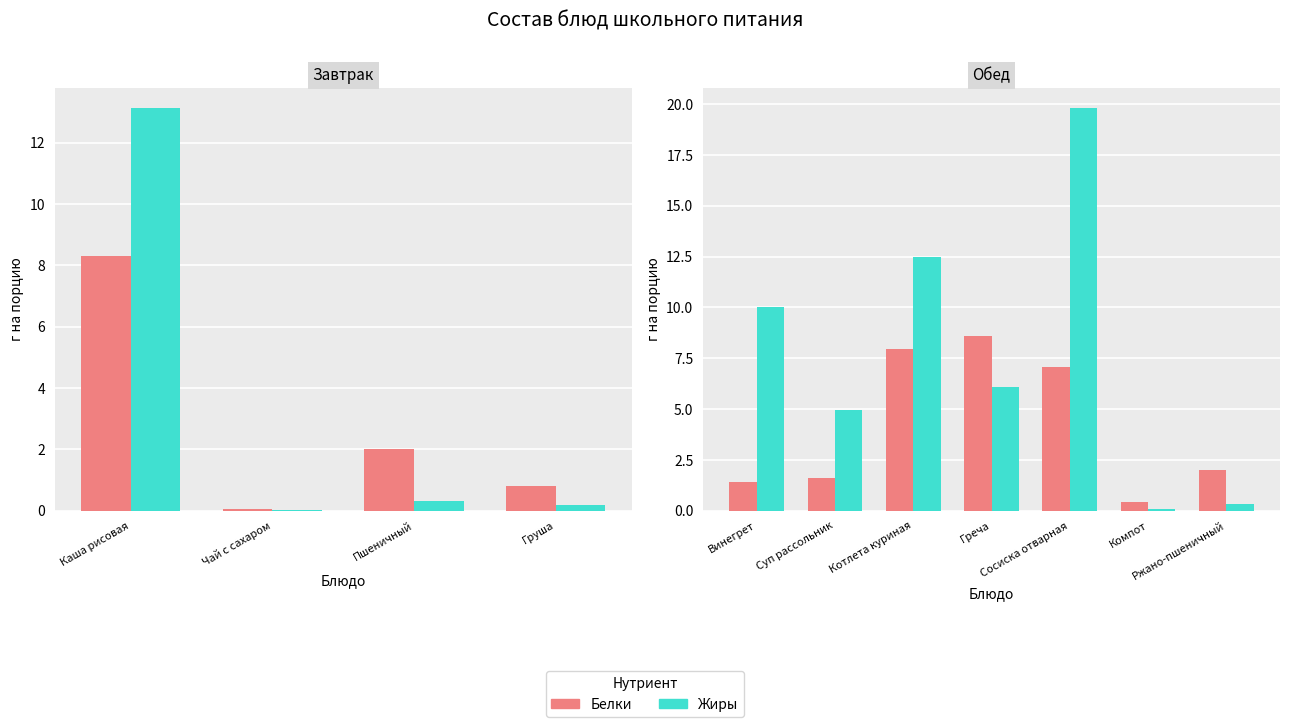

At Ржано-пшеничный, list the series in order from smallest to largest.

Жиры, Белки